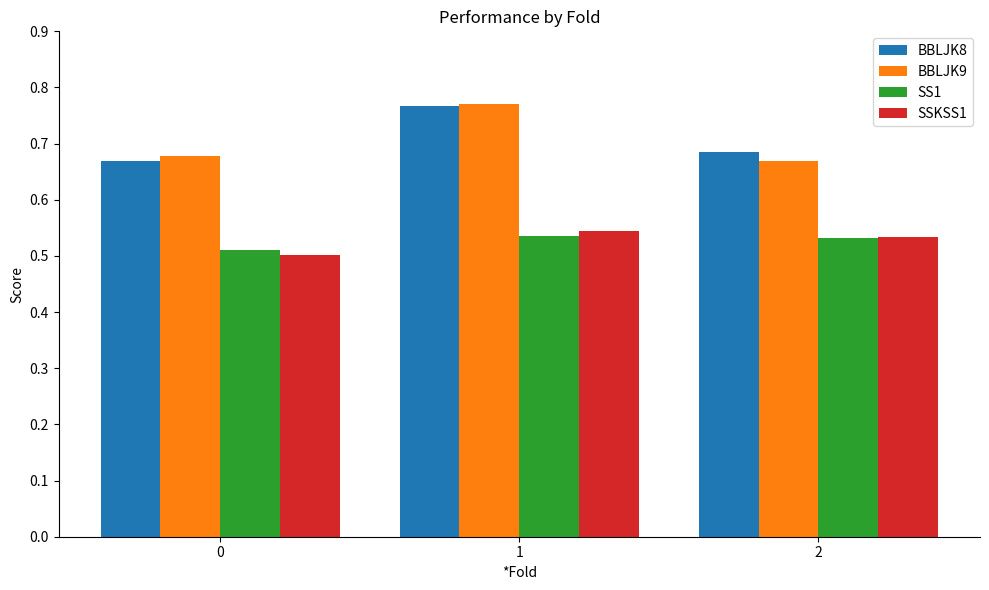

Is it true that SS1 equals 0.5 at 0?

True